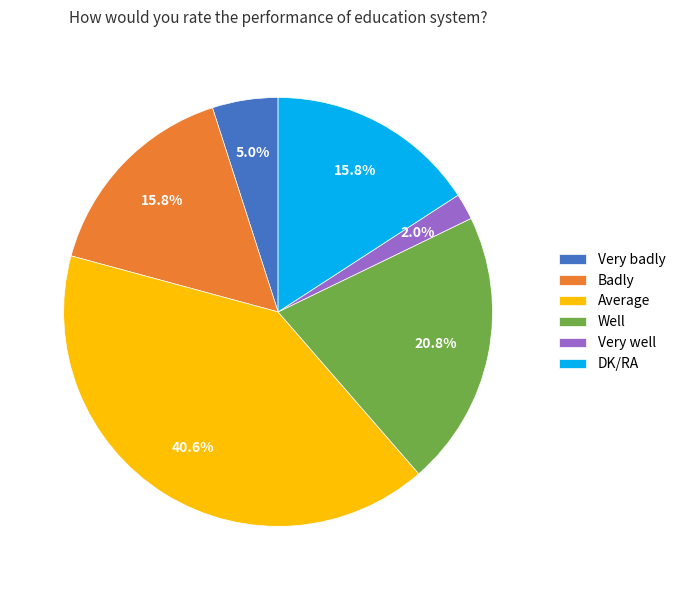

To the nearest percent, what is the difference between the largest and smallest slice percentages?

39%